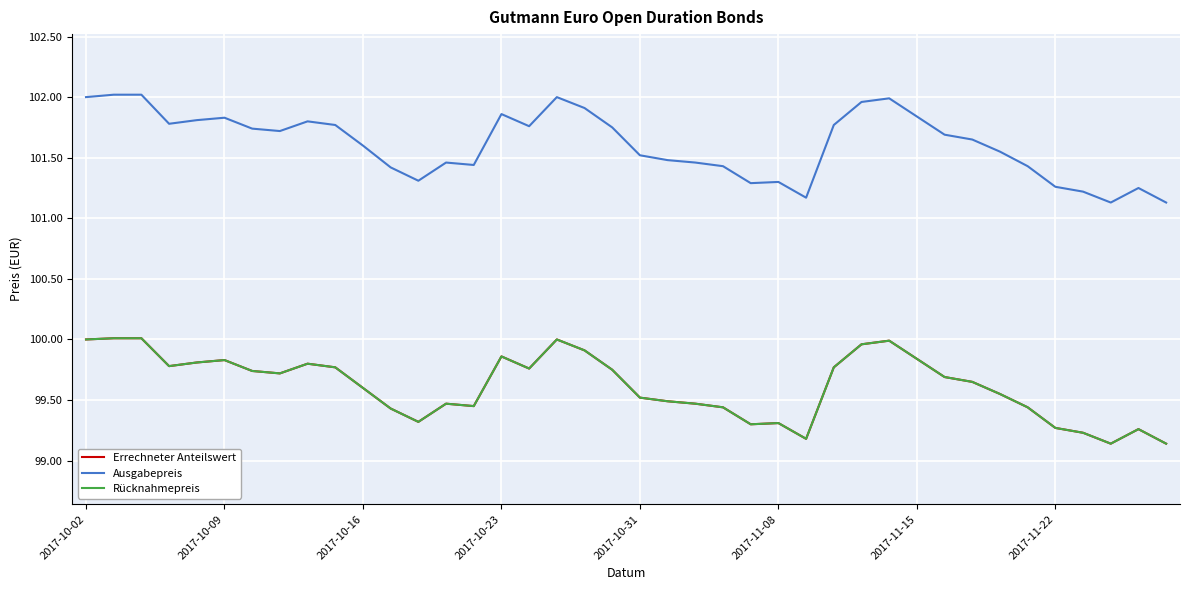

What is the value of the Ausgabepreis point at the 15th from the left?

101.4